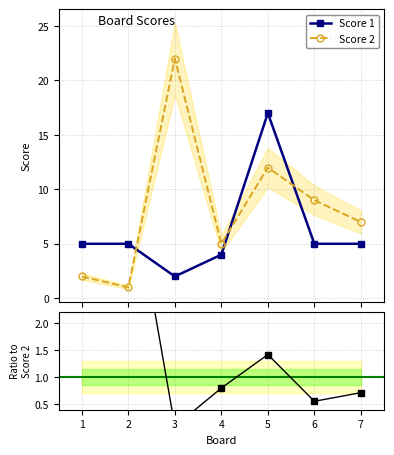

List the series in order of their peak value, lowest first.

Score 1, Score 2